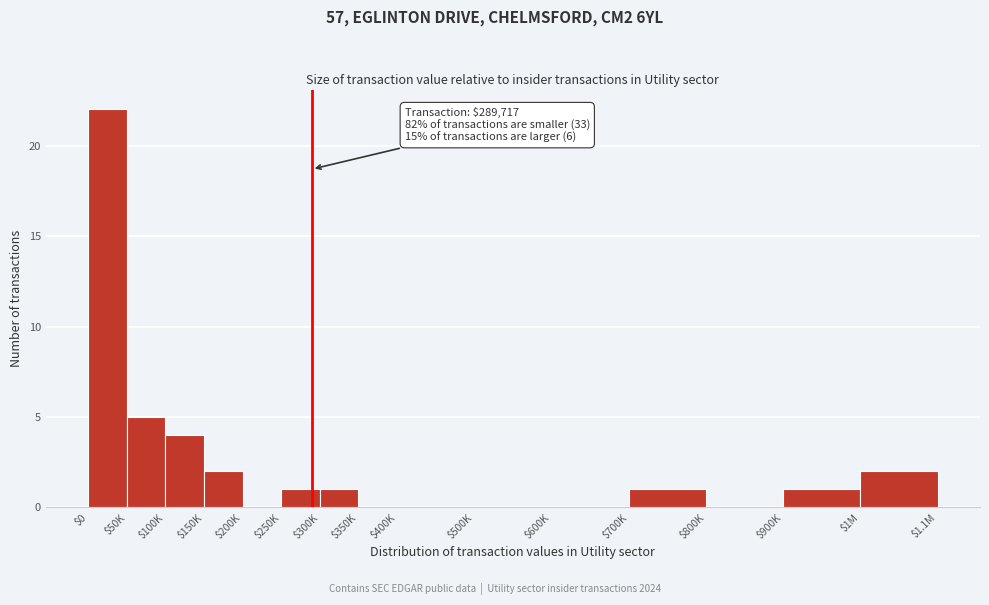

What is the sum of all values?

39